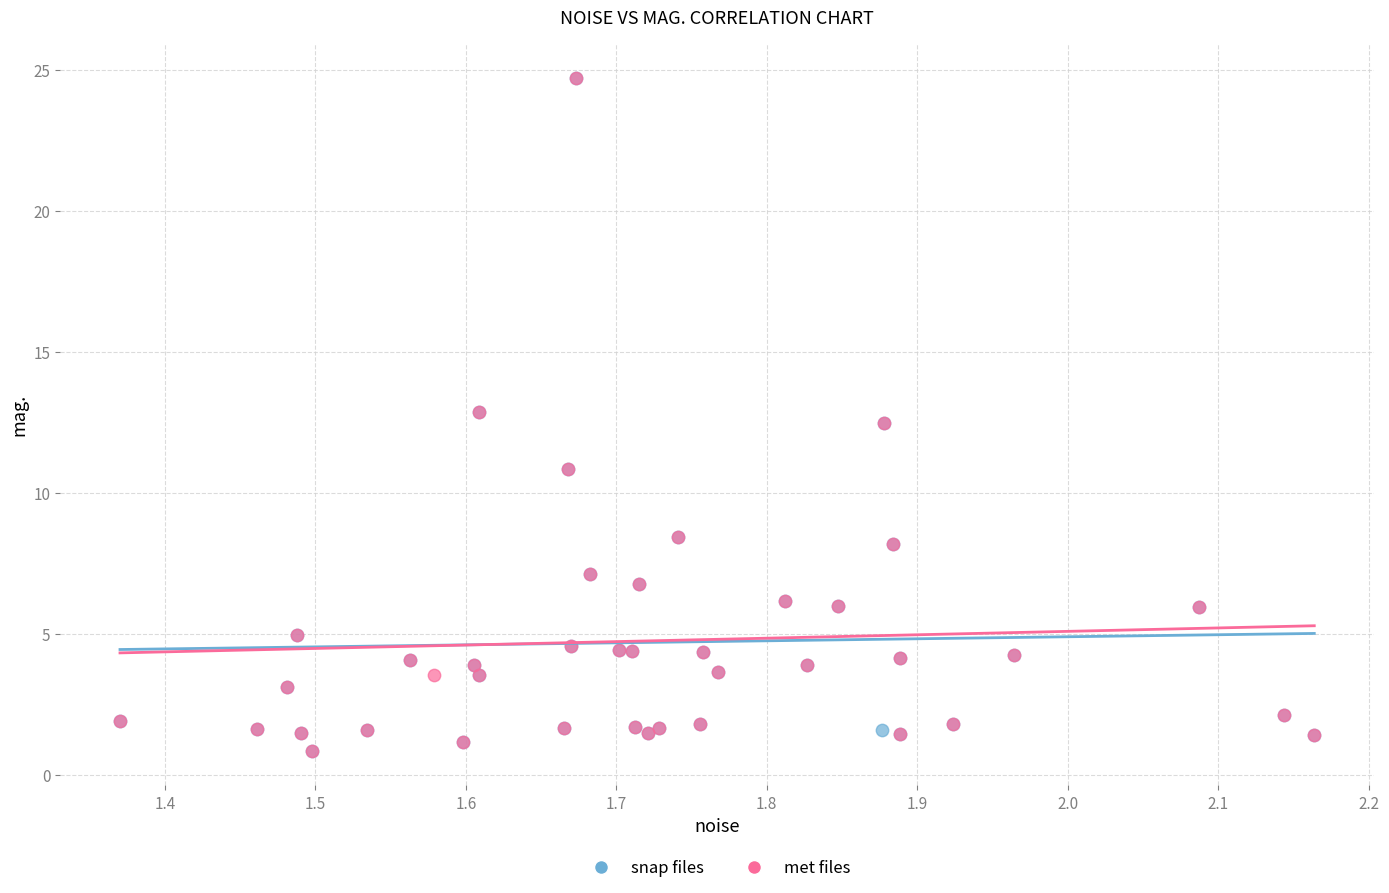

What are all the series names shown in the legend?

snap files, met files